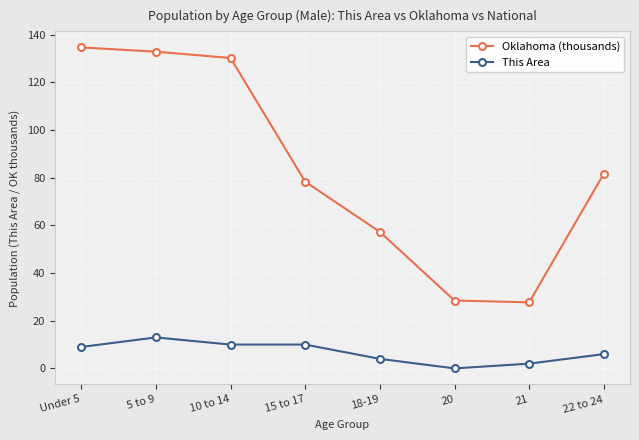

What is the label of the 3rd point from the left?

10 to 14